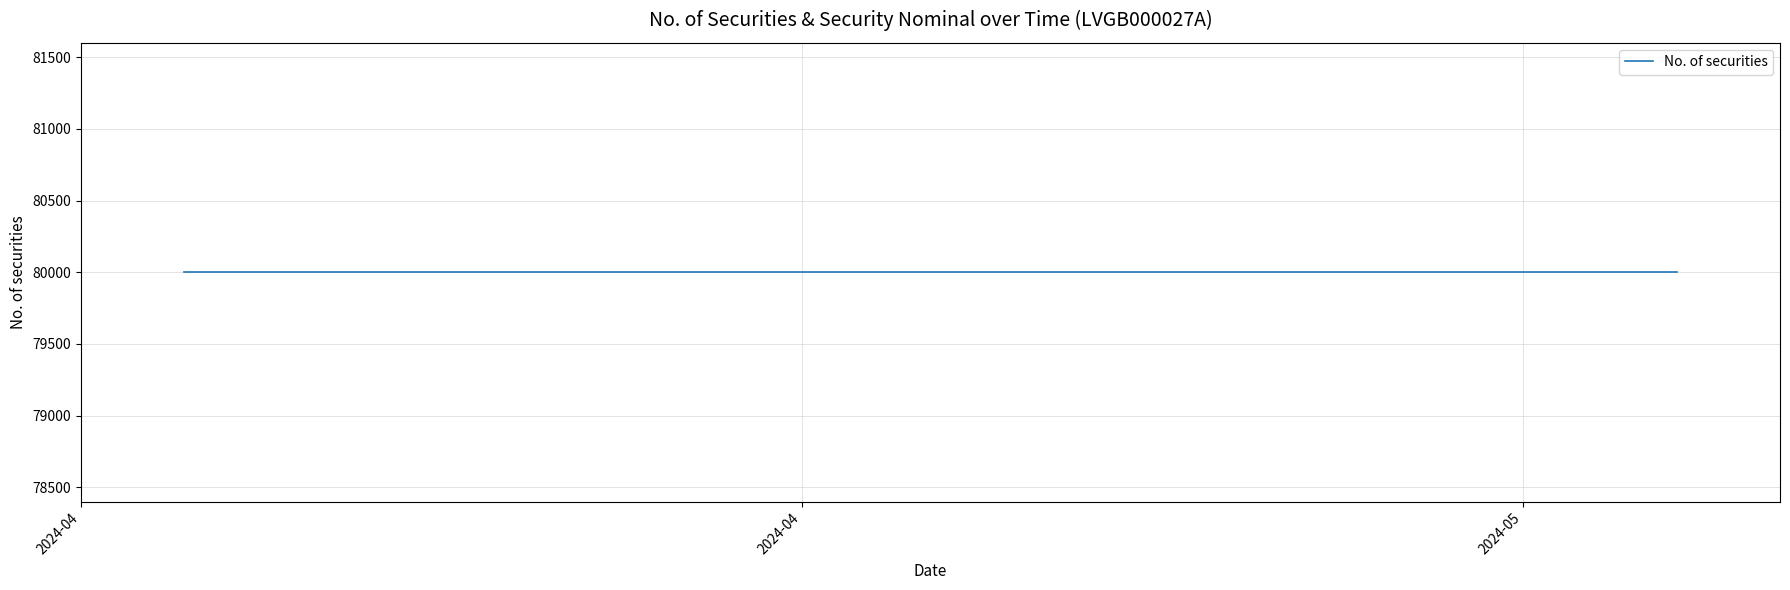

How many categories are shown in the chart?

20